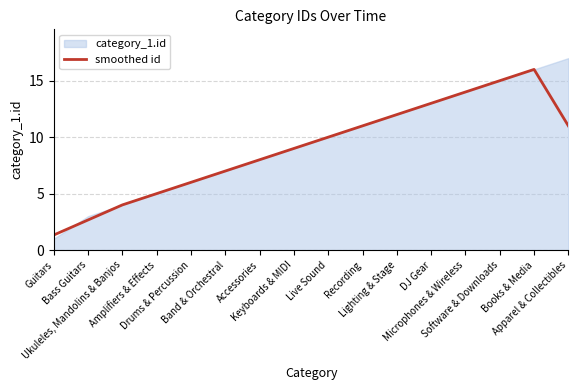

What is the value of the 5th point from the left?

6.0